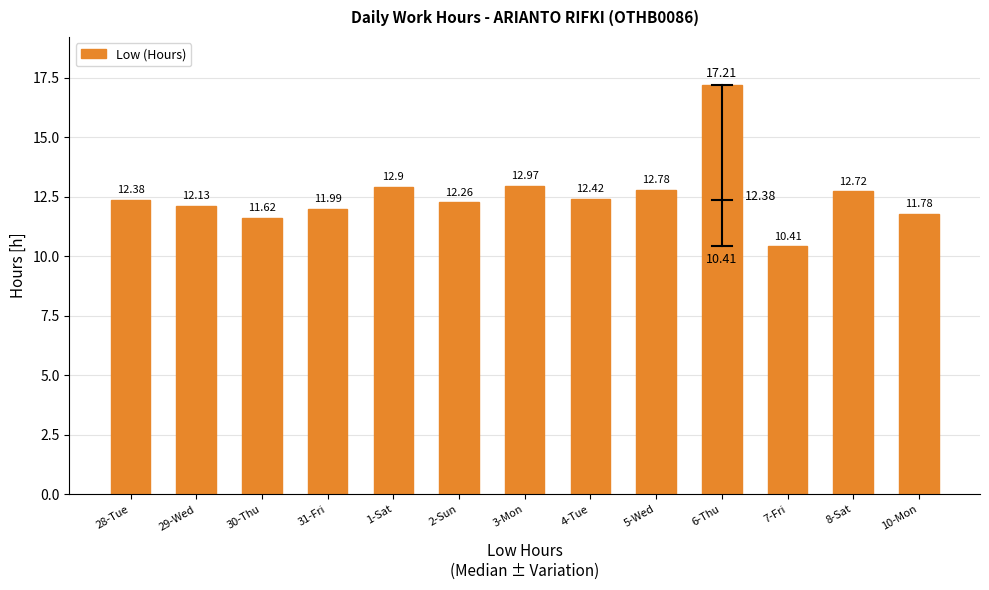

What is the greatest value displayed?

17.2